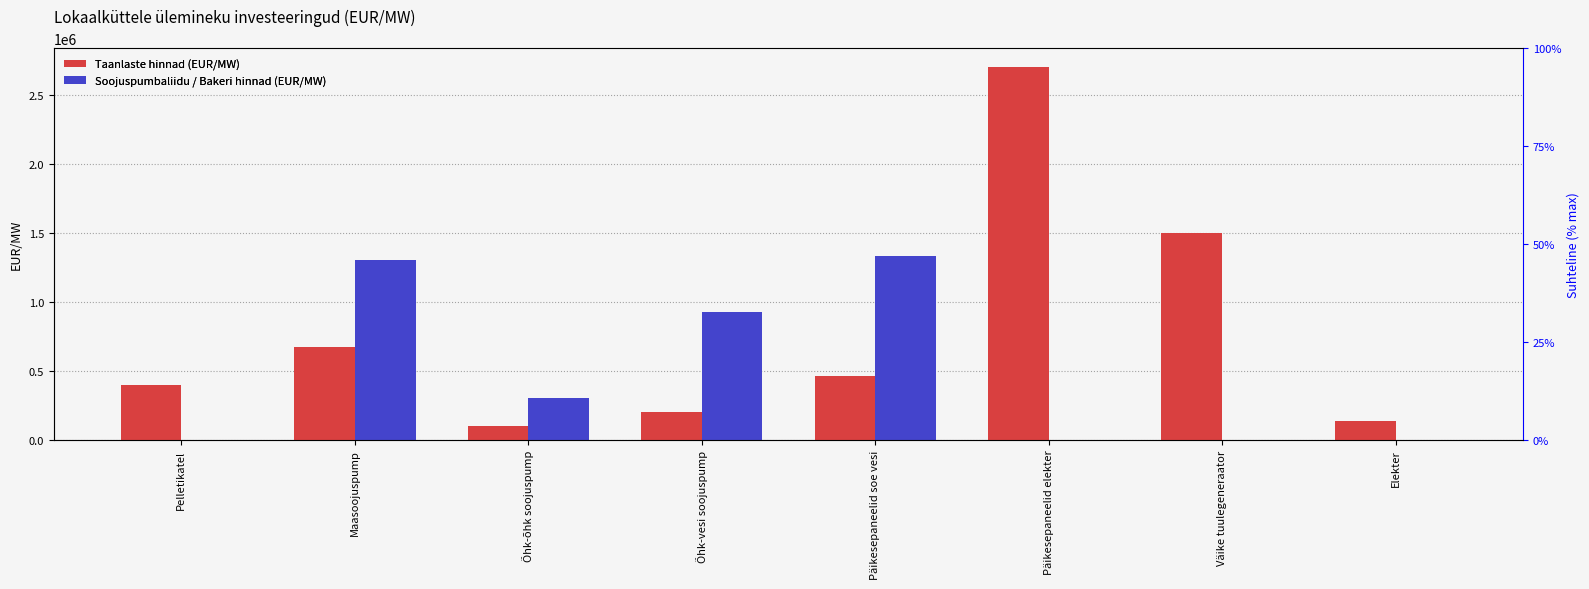

Does the chart contain any negative values?

No